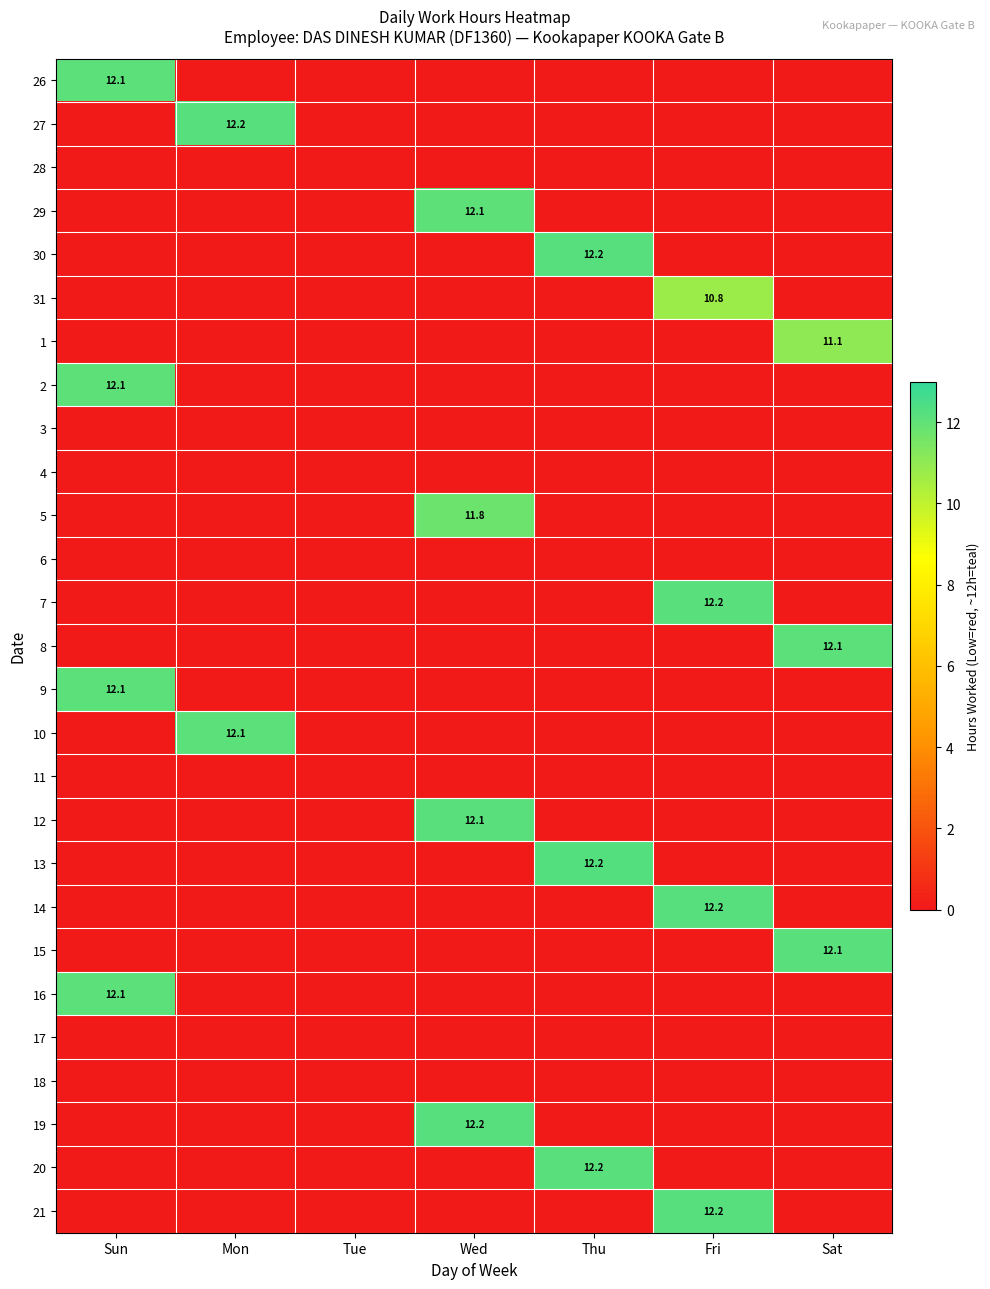

What is the greatest value displayed?

12.2